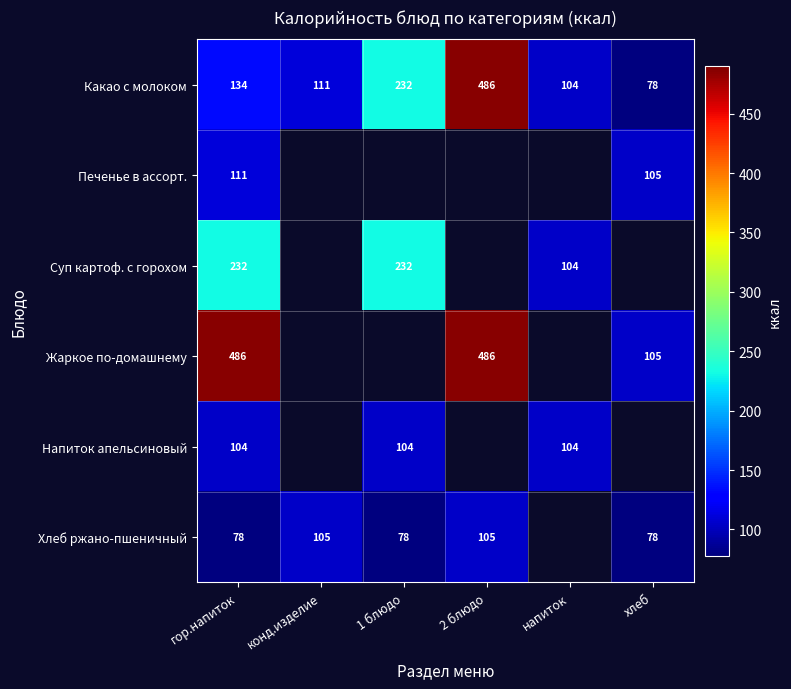

What is the sum of all Какао с молоком values?

1145